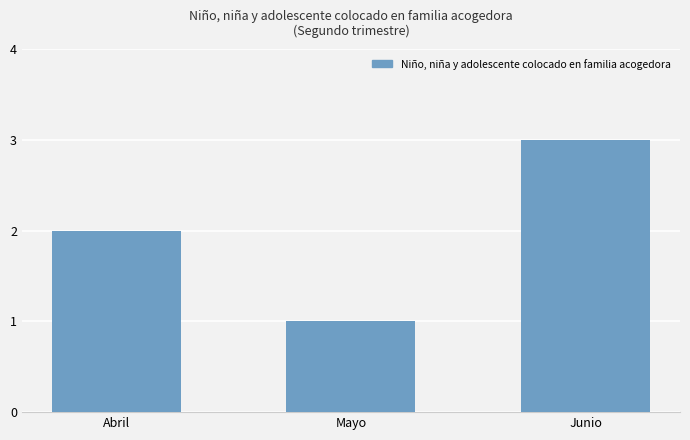

Between Mayo and Abril, which is larger?

Abril